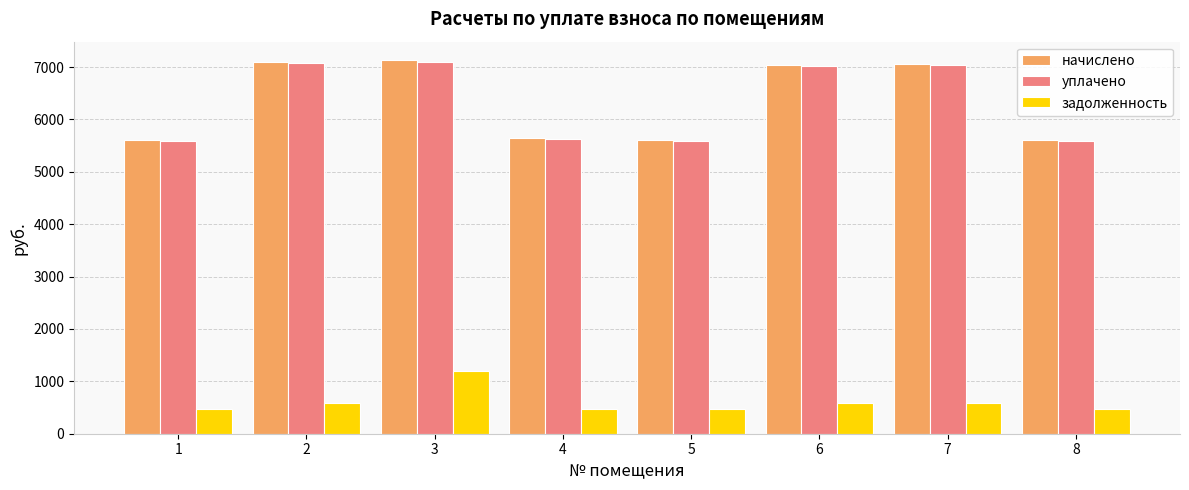

What is the maximum value shown in the chart?

7128.6